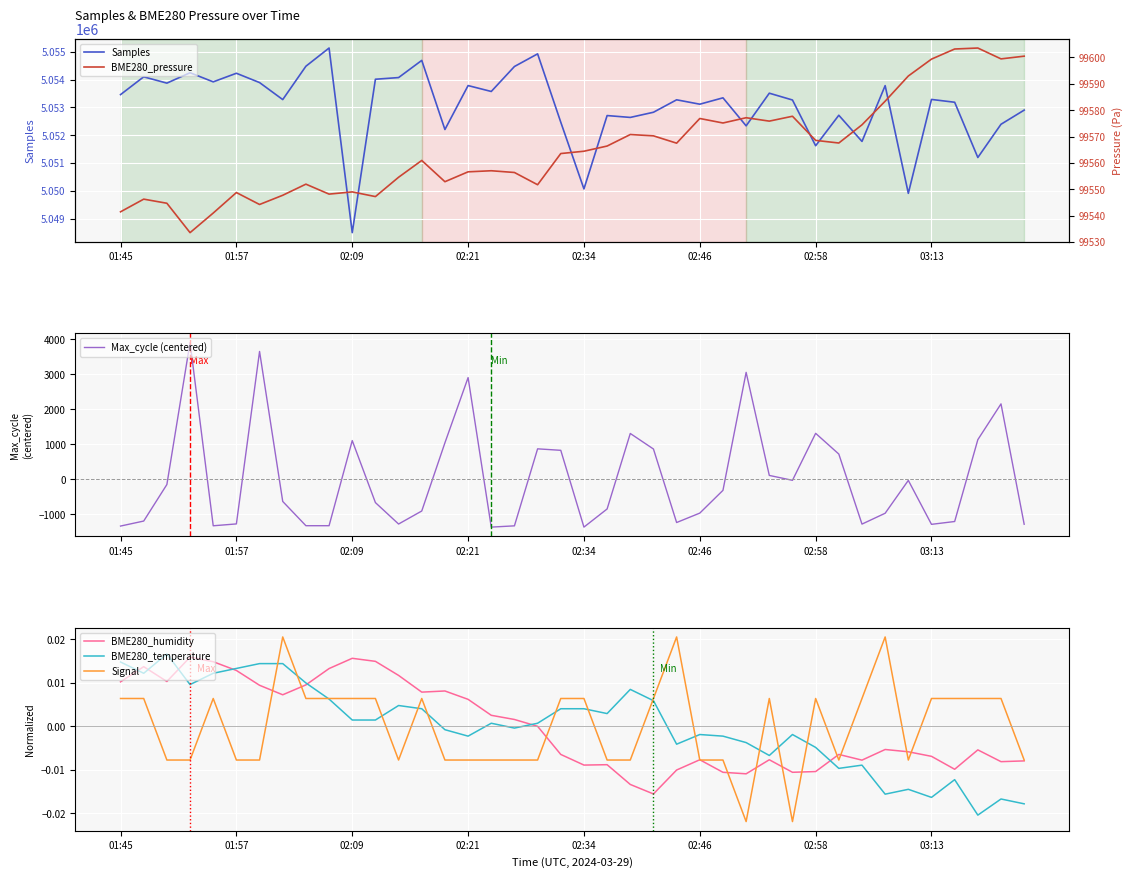

At which label does Max_cycle (centered) first exceed -633?

02:09